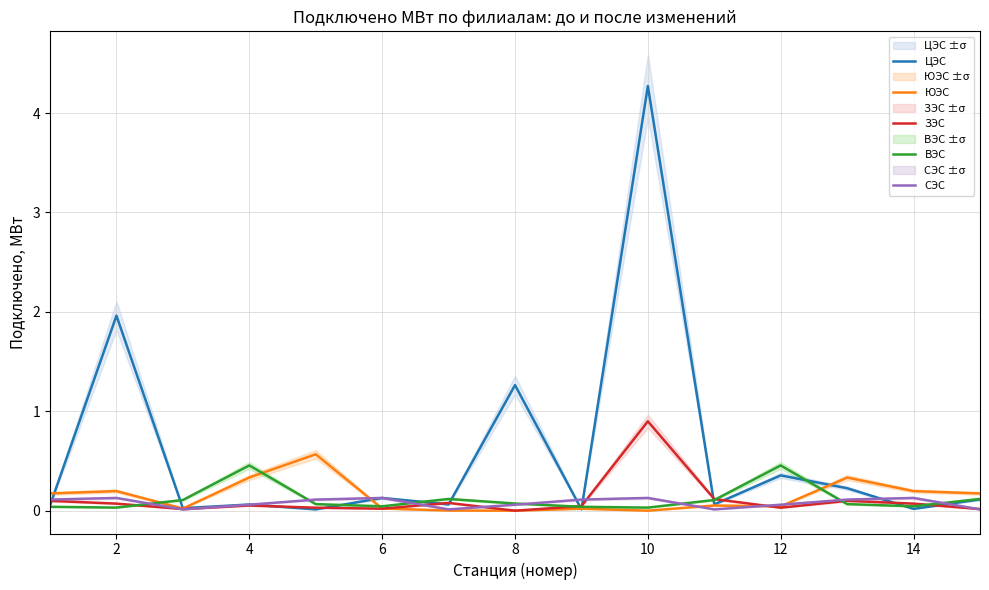

In ЗЭС, how many points are lower than both neighbors (excluding endpoints)?

4